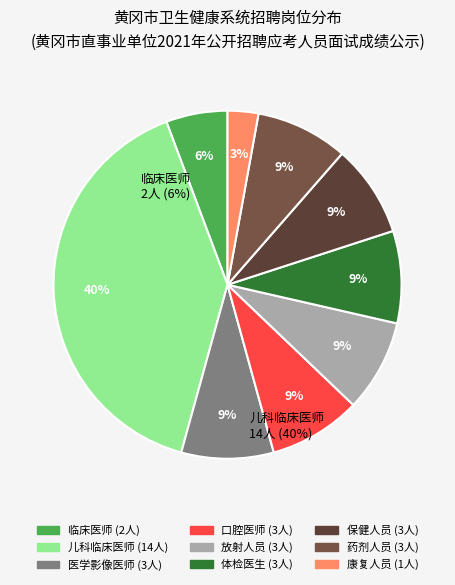

How many segments does this pie chart have?

9